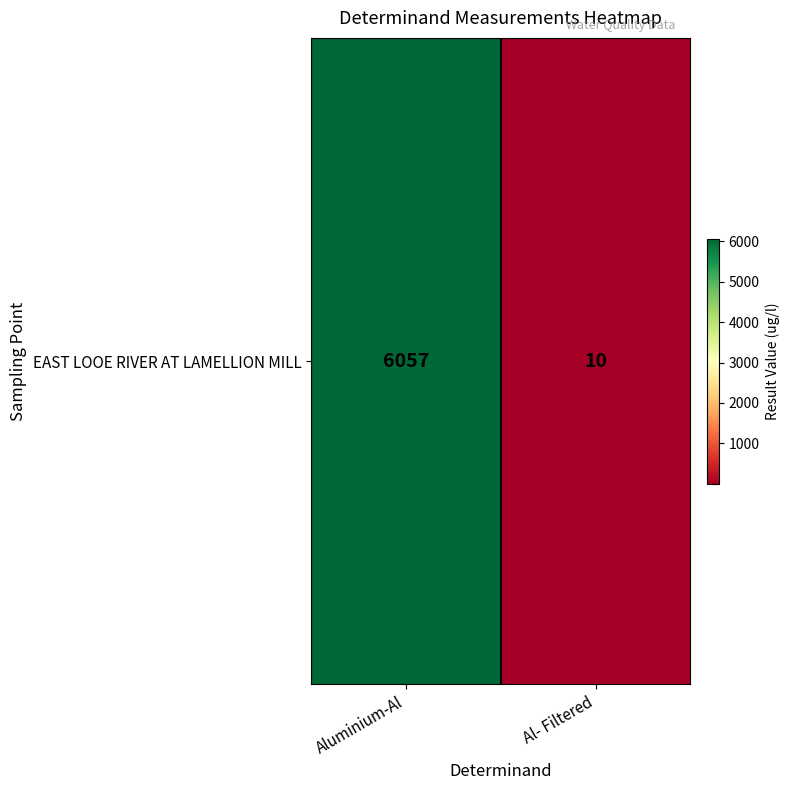

What is the average value?

3034